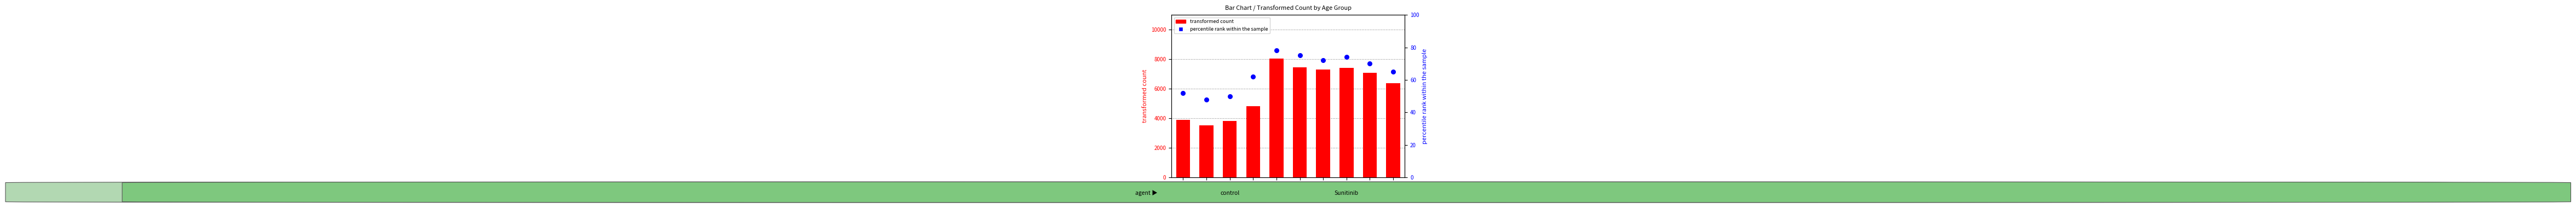

What are all the series names shown in the legend?

transformed count, percentile rank within the sample